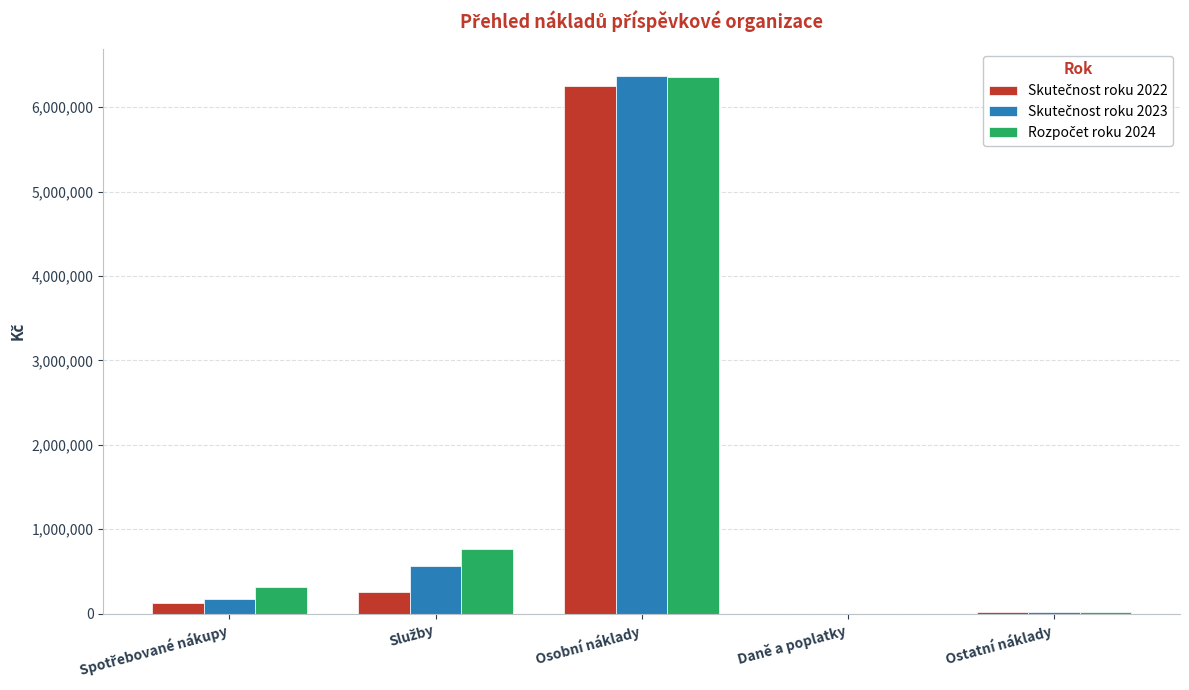

At which category is the sum across all series the highest?

Osobní náklady